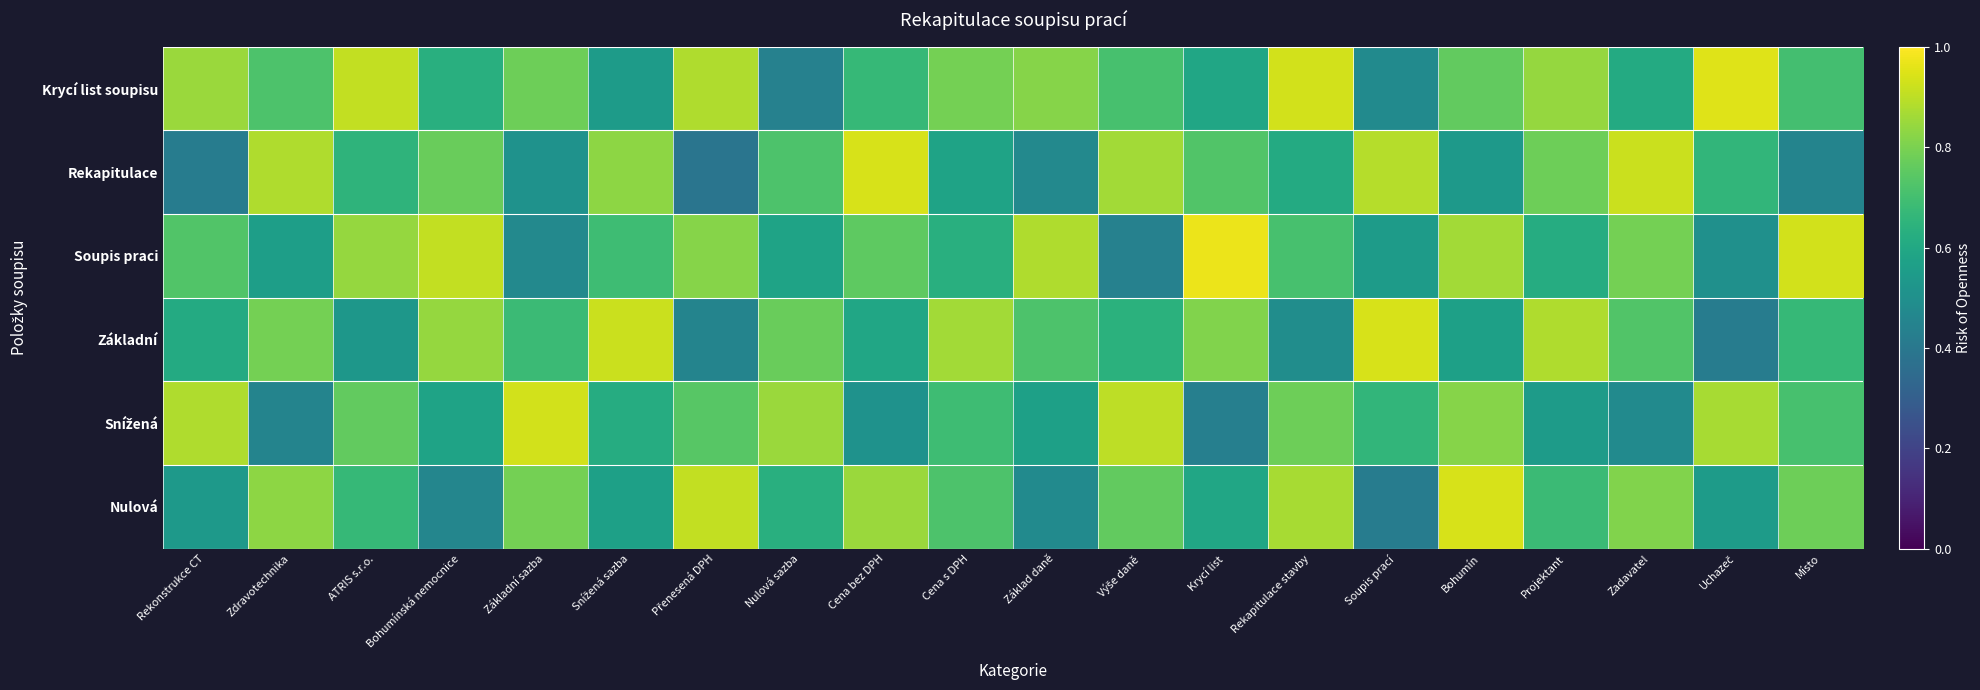

Between Nulová sazba and Místo, which is larger?

Místo